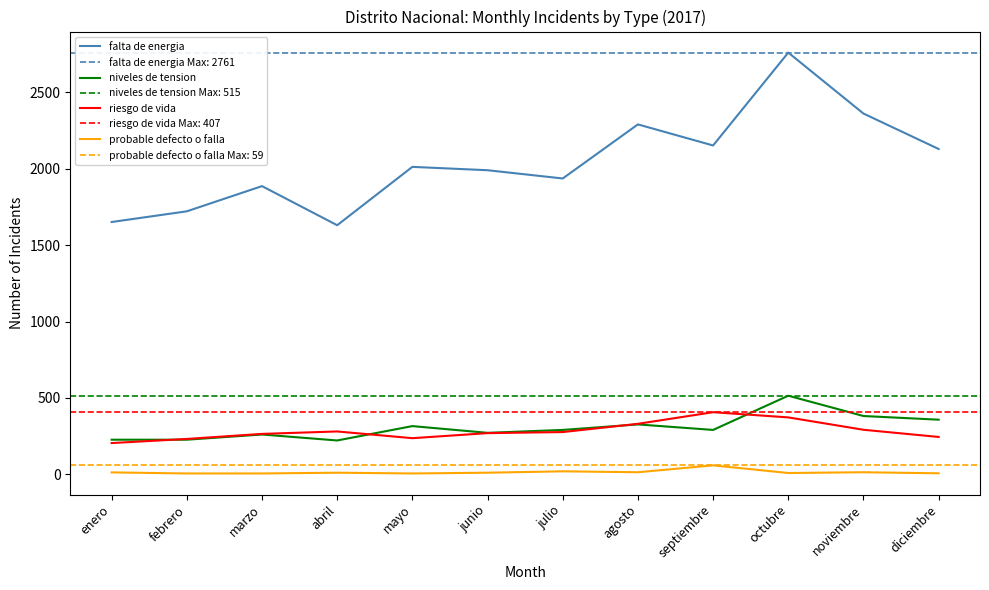

Does the chart have visible grid lines?

No